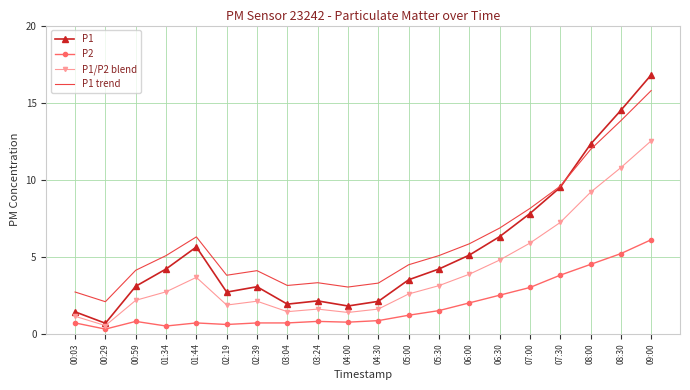

At which category is the sum across all series the highest?

09:00